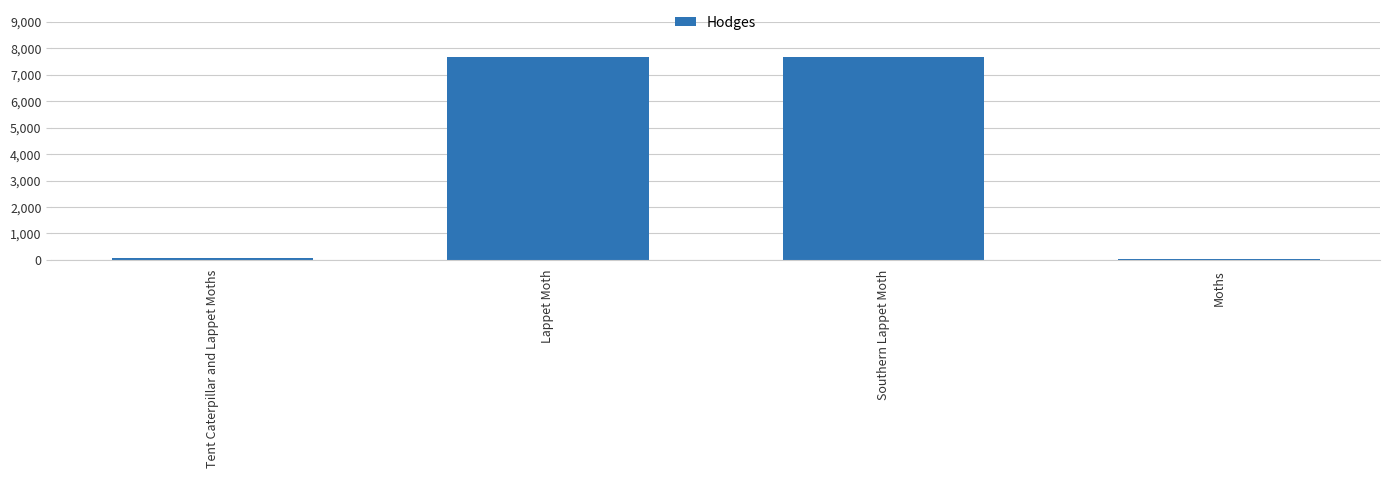

What is the approximate value at Lappet Moth?

7687.0